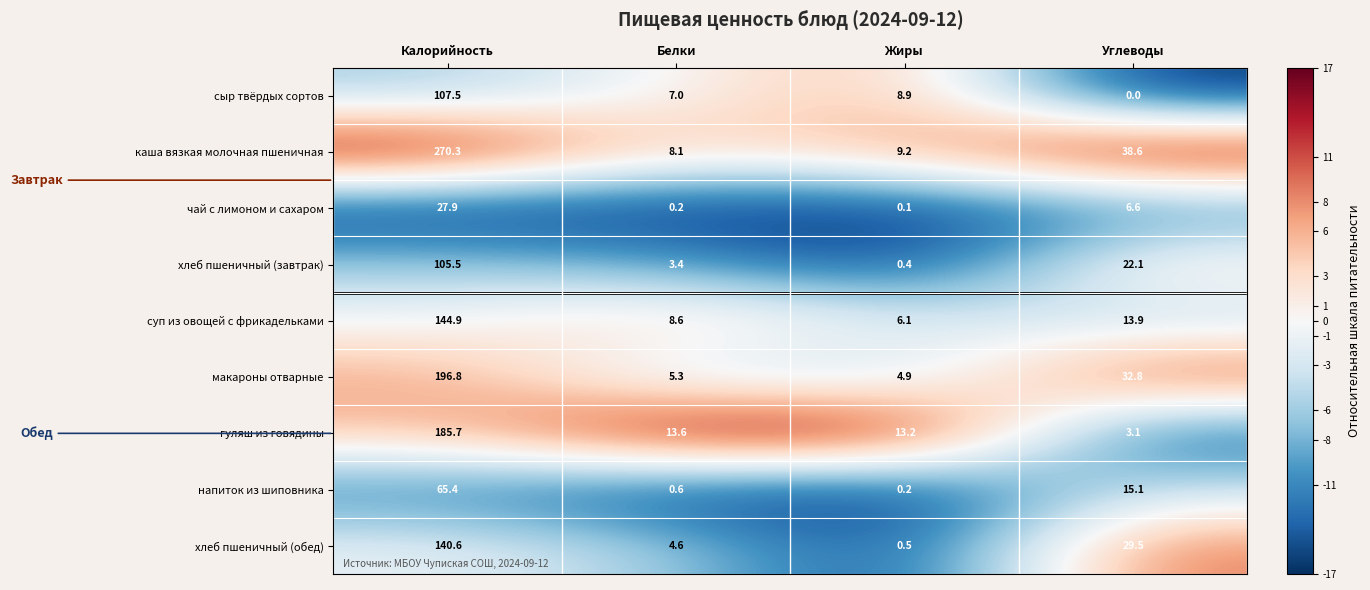

Is the value of напиток из шиповника at Калорийность greater than the value of макароны отварные at Углеводы?

Yes